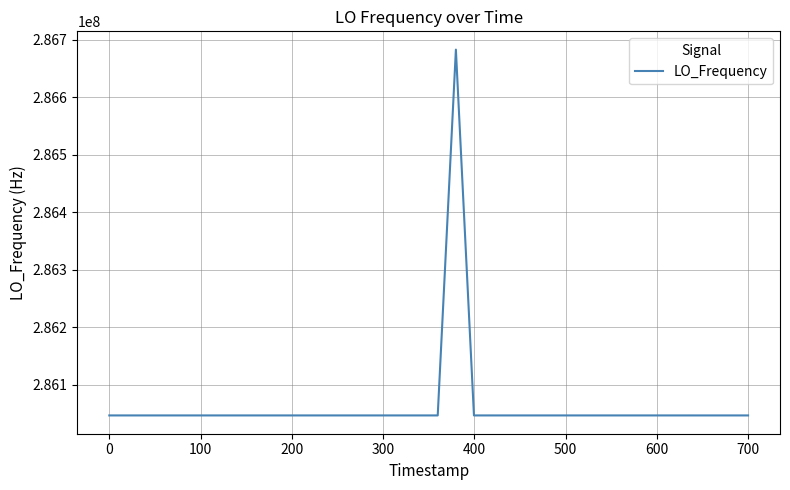

What is the difference between the maximum and minimum values?

635707.9